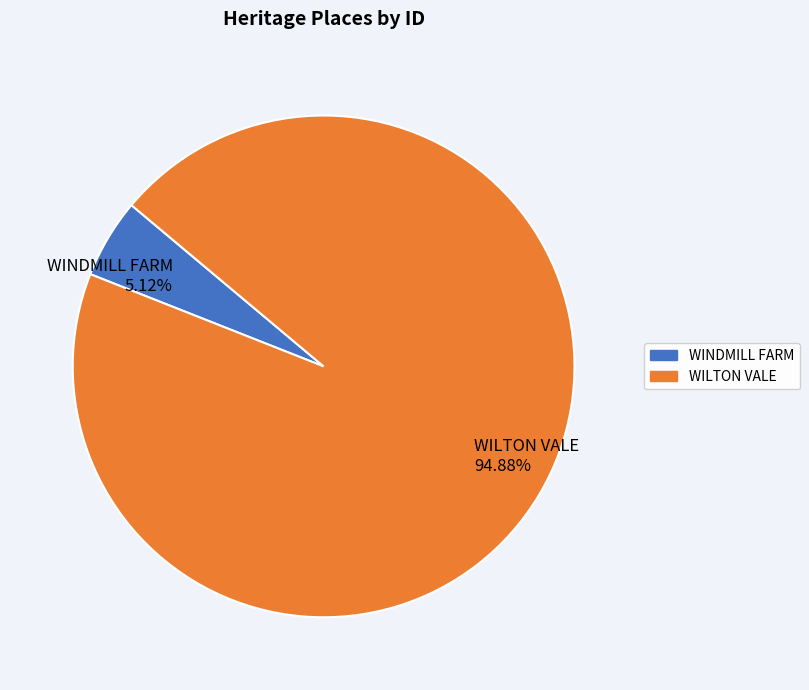

To the nearest percent, what is the average slice percentage?

50%